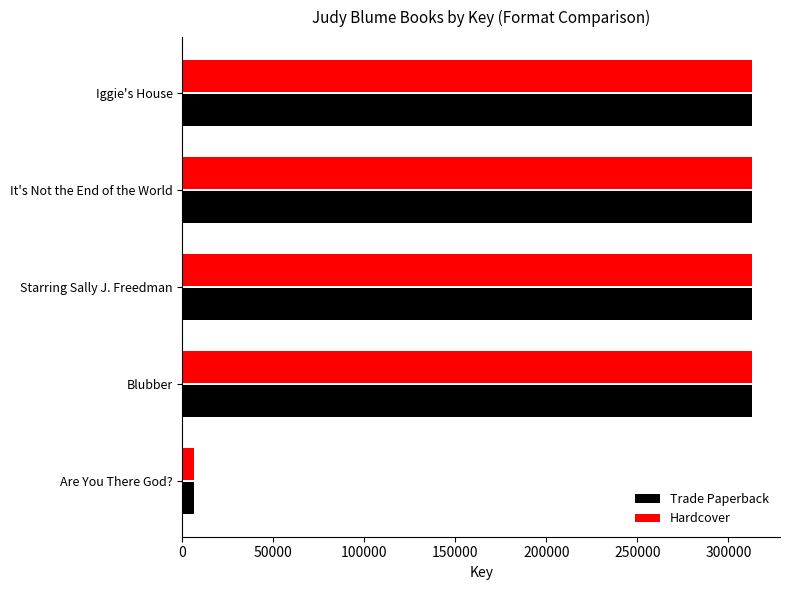

What is the difference between the maximum and minimum values in the Trade Paperback series?

306167